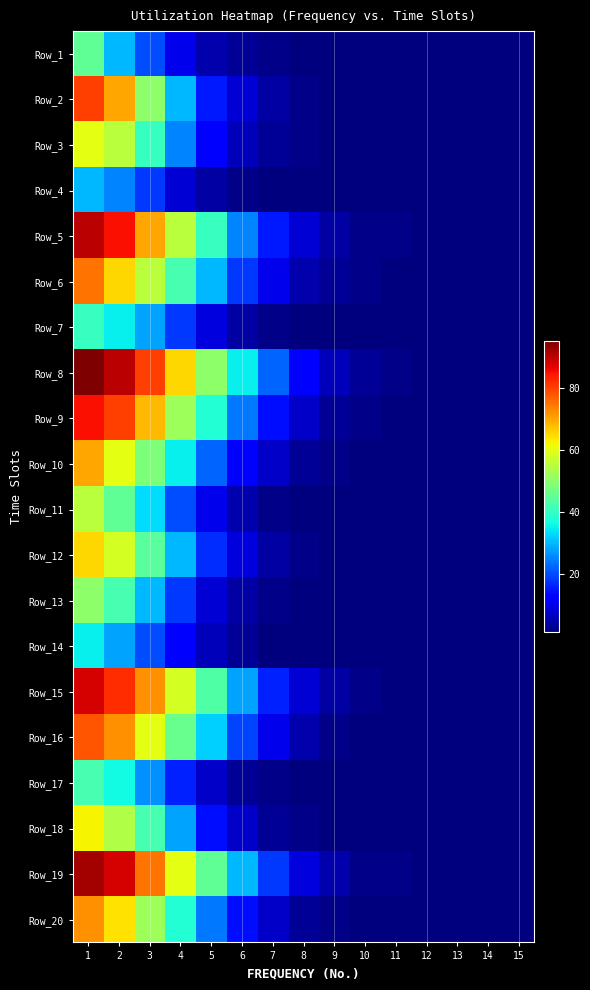

Reading left to right, transcribe all the data shown in this chart.

Row_1: 1=45	2=30	3=20	4=10	5=5	6=3	7=2	8=1	9=1	10=1	11=1	12=1	13=1	14=1	15=1
Row_2: 1=80	2=70	3=50	4=30	5=15	6=8	7=4	8=2	9=1	10=1	11=1	12=1	13=1	14=1	15=1
Row_3: 1=60	2=55	3=40	4=25	5=12	6=6	7=3	8=2	9=1	10=1	11=1	12=1	13=1	14=1	15=1
Row_4: 1=30	2=25	3=18	4=8	5=4	6=2	7=1	8=1	9=1	10=1	11=1	12=1	13=1	14=1	15=1
Row_5: 1=90	2=85	3=70	4=55	5=40	6=25	7=15	8=8	9=4	10=2	11=2	12=1	13=1	14=1	15=1
Row_6: 1=75	2=65	3=55	4=42	5=30	6=18	7=10	8=5	9=3	10=2	11=1	12=1	13=1	14=1	15=1
Row_7: 1=40	2=35	3=28	4=18	5=9	6=4	7=2	8=1	9=1	10=1	11=1	12=1	13=1	14=1	15=1
Row_8: 1=95	2=90	3=80	4=65	5=50	6=35	7=22	8=12	9=6	10=3	11=2	12=1	13=1	14=1	15=1
Row_9: 1=85	2=80	3=68	4=52	5=38	6=24	7=14	8=7	9=3	10=2	11=1	12=1	13=1	14=1	15=1
Row_10: 1=70	2=60	3=48	4=35	5=22	6=13	7=7	8=3	9=2	10=1	11=1	12=1	13=1	14=1	15=1
Row_11: 1=55	2=45	3=33	4=20	5=10	6=5	7=2	8=1	9=1	10=1	11=1	12=1	13=1	14=1	15=1
Row_12: 1=65	2=58	3=44	4=30	5=17	6=9	7=4	8=2	9=1	10=1	11=1	12=1	13=1	14=1	15=1
Row_13: 1=50	2=42	3=30	4=18	5=8	6=4	7=2	8=1	9=1	10=1	11=1	12=1	13=1	14=1	15=1
Row_14: 1=35	2=28	3=20	4=12	5=6	6=3	7=1	8=1	9=1	10=1	11=1	12=1	13=1	14=1	15=1
Row_15: 1=88	2=82	3=72	4=58	5=43	6=28	7=16	8=8	9=4	10=2	11=1	12=1	13=1	14=1	15=1
Row_16: 1=78	2=72	3=60	4=46	5=32	6=19	7=10	8=5	9=2	10=1	11=1	12=1	13=1	14=1	15=1
Row_17: 1=42	2=36	3=26	4=16	5=7	6=3	7=2	8=1	9=1	10=1	11=1	12=1	13=1	14=1	15=1
Row_18: 1=62	2=54	3=42	4=28	5=14	6=7	7=3	8=2	9=1	10=1	11=1	12=1	13=1	14=1	15=1
Row_19: 1=92	2=88	3=75	4=60	5=45	6=30	7=18	8=9	9=5	10=2	11=2	12=1	13=1	14=1	15=1
Row_20: 1=72	2=64	3=52	4=38	5=24	6=14	7=7	8=3	9=2	10=1	11=1	12=1	13=1	14=1	15=1